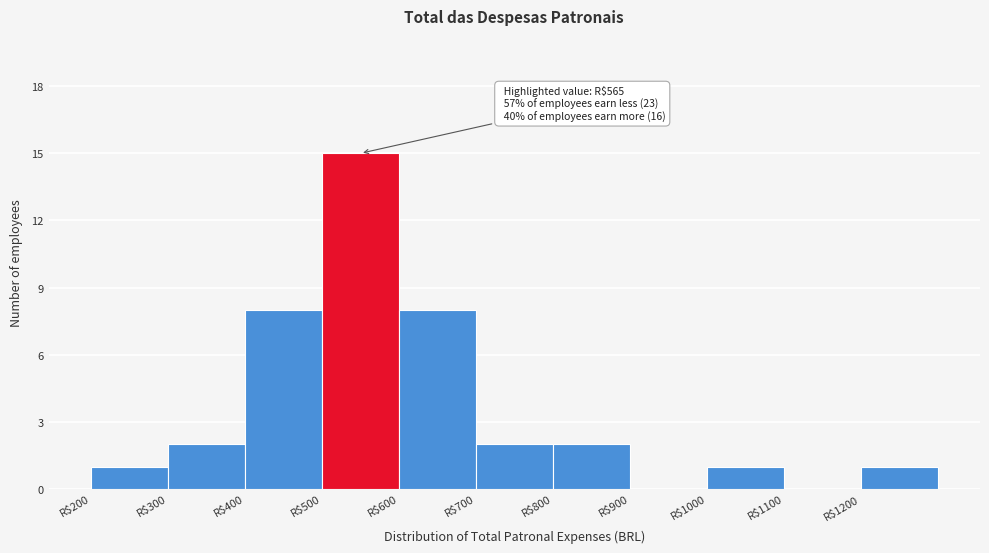

Which range on the x-axis has the tallest bar?

500 to 600